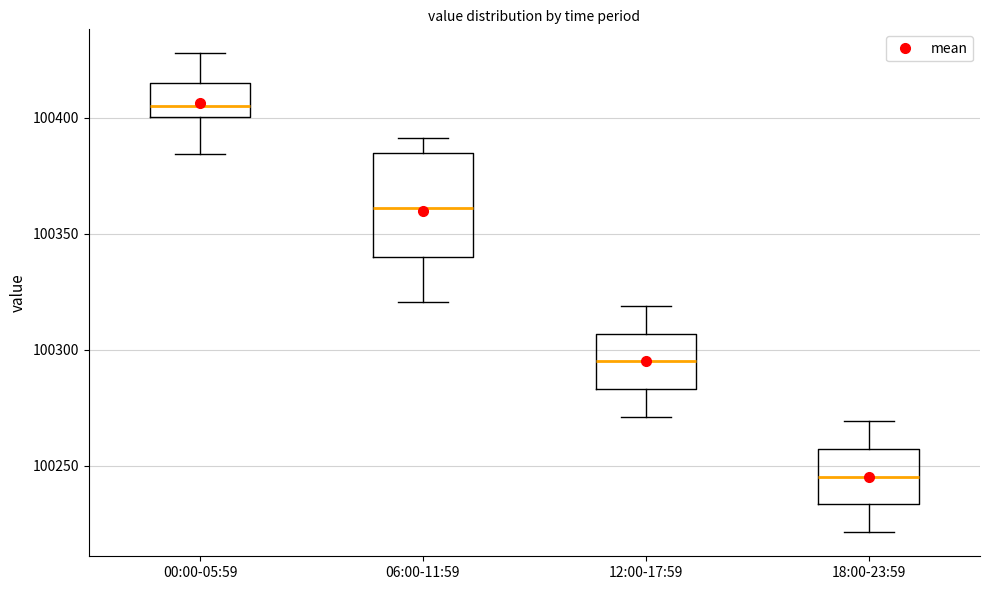

Reading left to right, read every box against the y-axis: the position of its median line, the range the box covers, and the ends of its whiskers. The values are not printed on the chart, so give them approximately, as read against the axis.

00:00-05:59: median 100405, box 100400 to 100415, whiskers 100385 to 100430
06:00-11:59: median 100360, box 100340 to 100385, whiskers 100320 to 100390
12:00-17:59: median 100295, box 100285 to 100305, whiskers 100270 to 100320
18:00-23:59: median 100245, box 100235 to 100255, whiskers 100220 to 100270